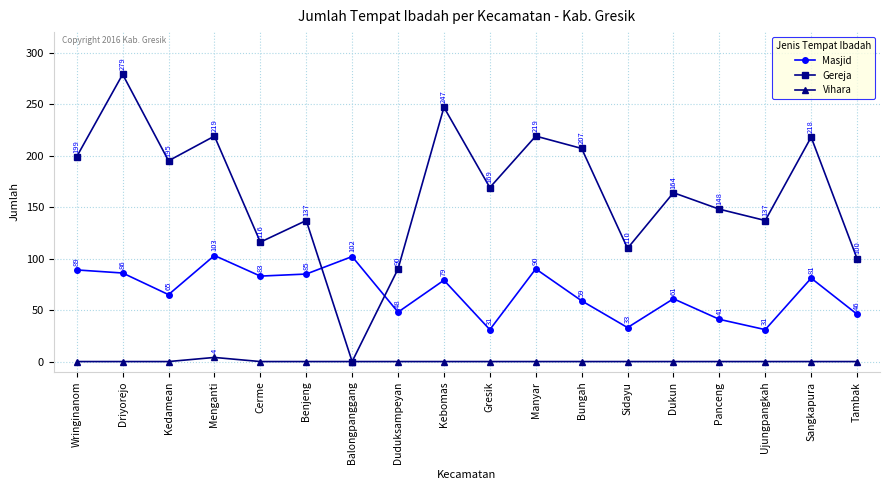

List the series in order of their peak value, lowest first.

Vihara, Masjid, Gereja